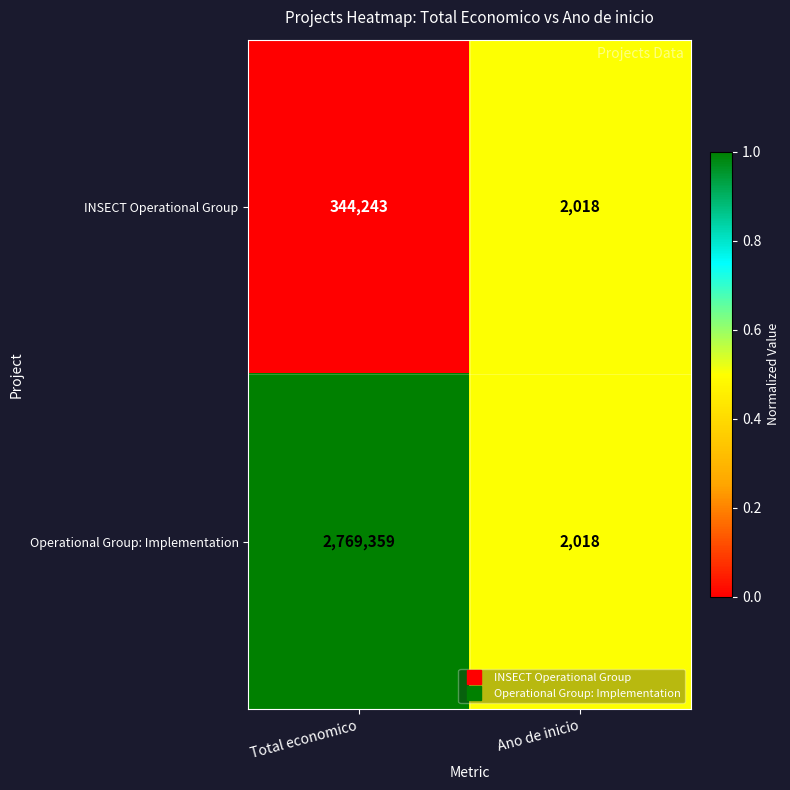

What is the difference between the INSECT Operational Group values at Ano de inicio and Total economico?

342225